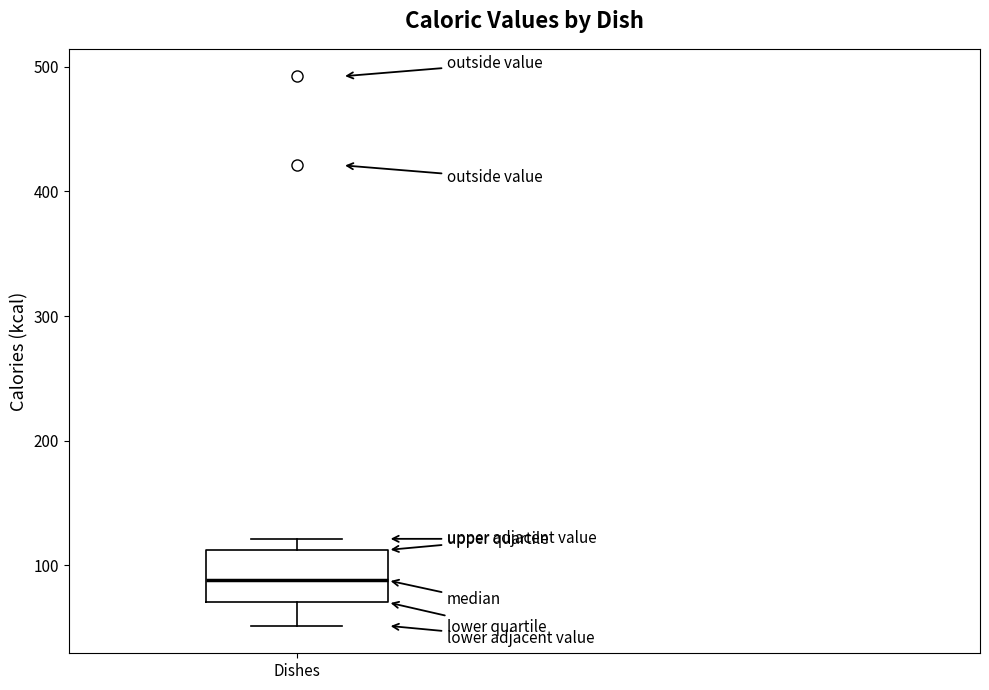

Where is the upper edge of the box for Dishes on the y-axis? The values are not printed on the chart, so give them approximately, as read against the axis.

110